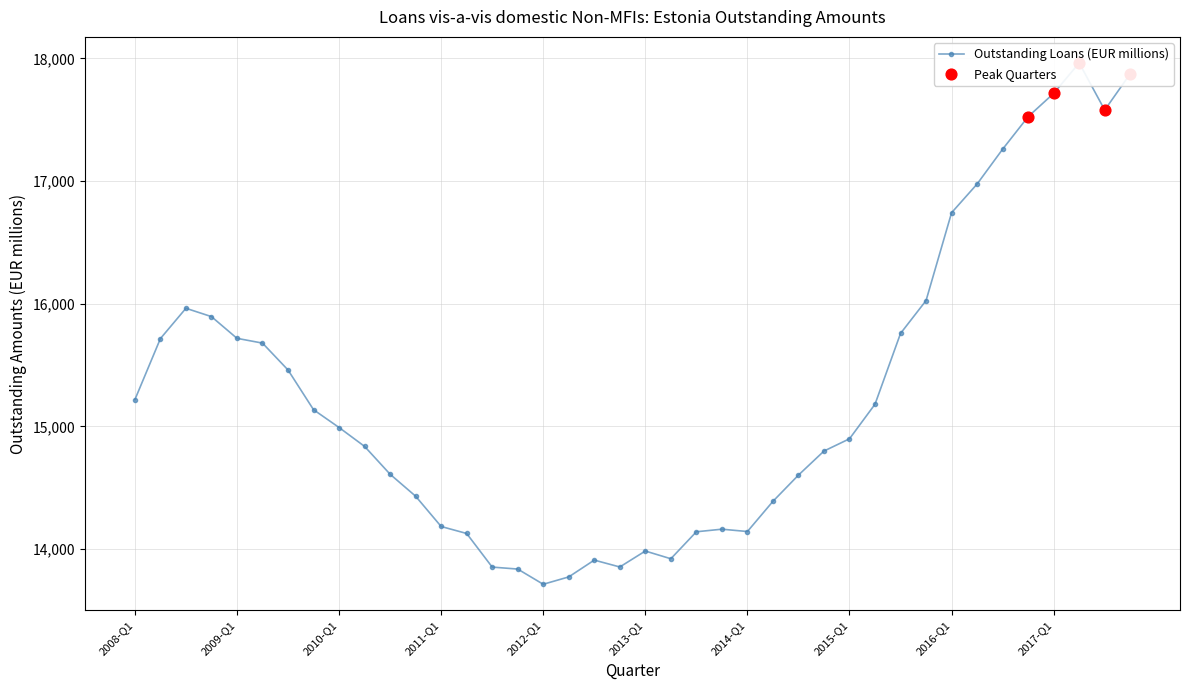

What is the change in value from 2015-Q1 to 2016-Q2?

+2077